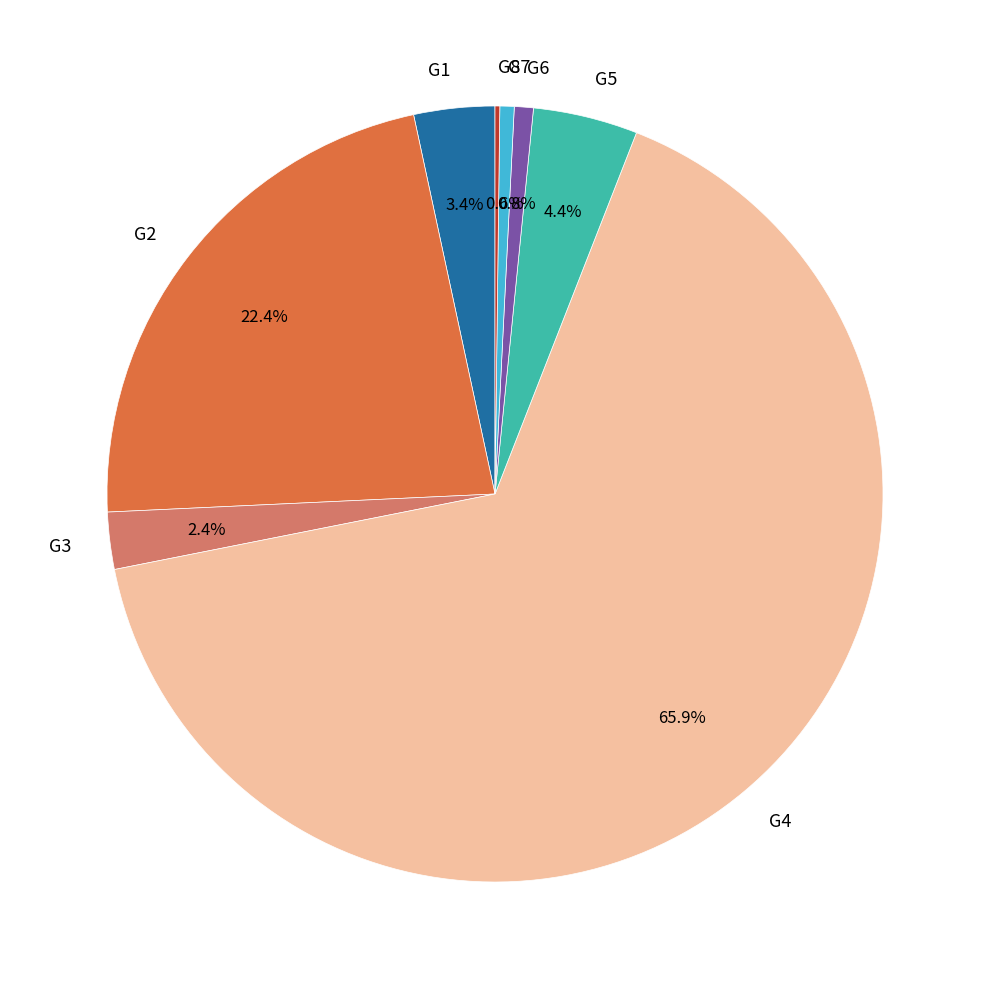

To the nearest percent, what portion does G7 represent?

1%